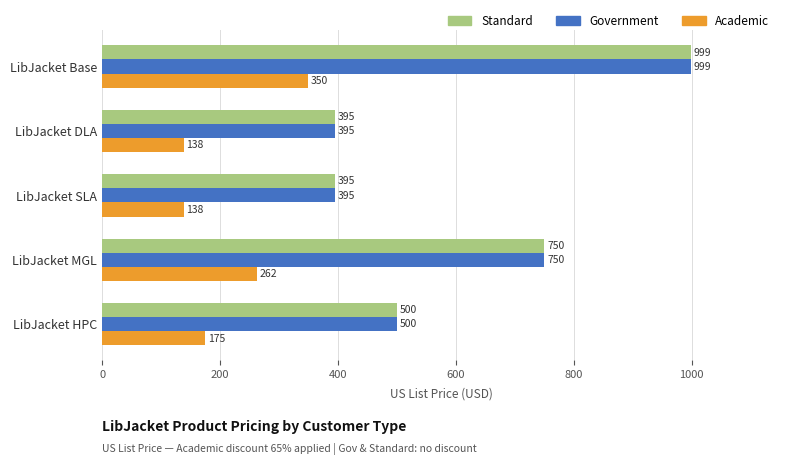

How many data points does each series have?

5